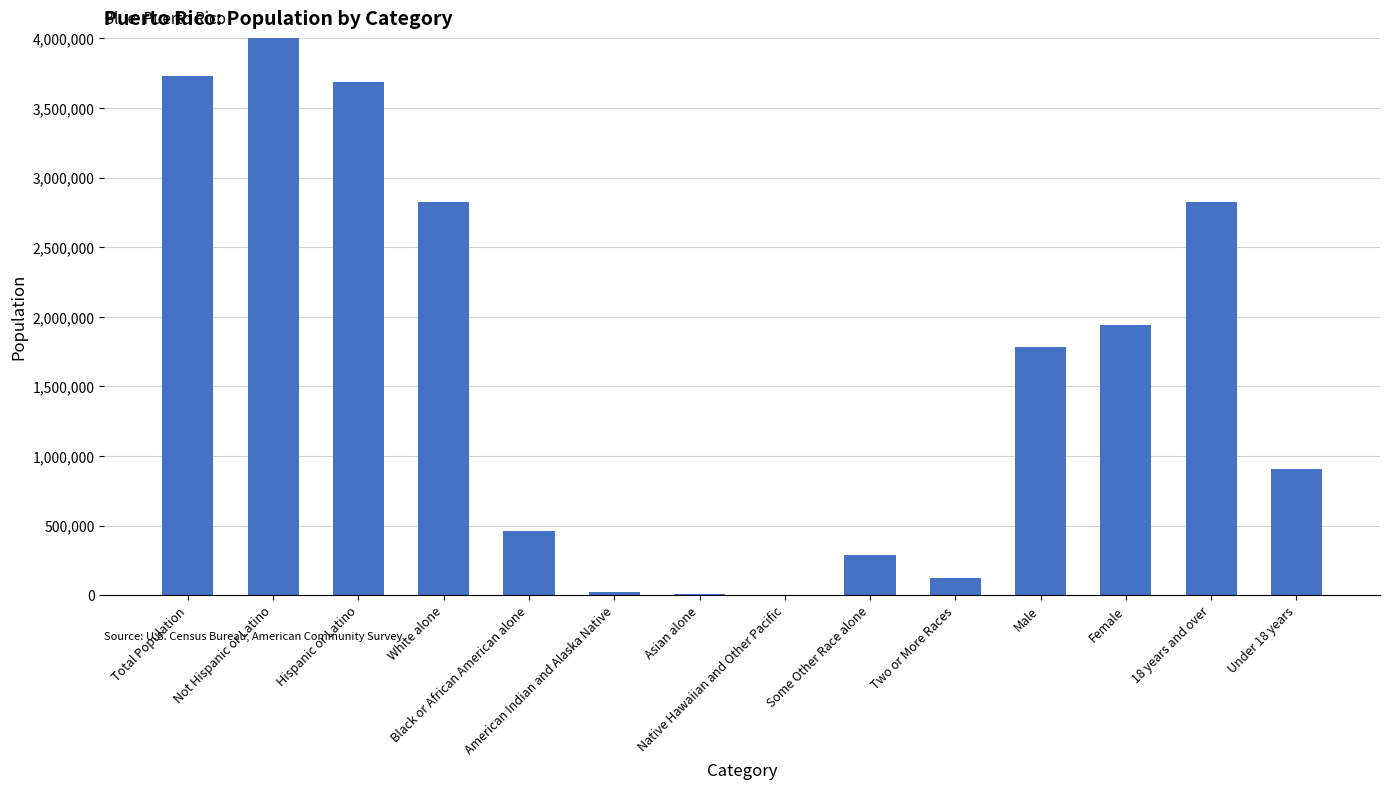

At which label is the value closest to 129134157?

Total Population